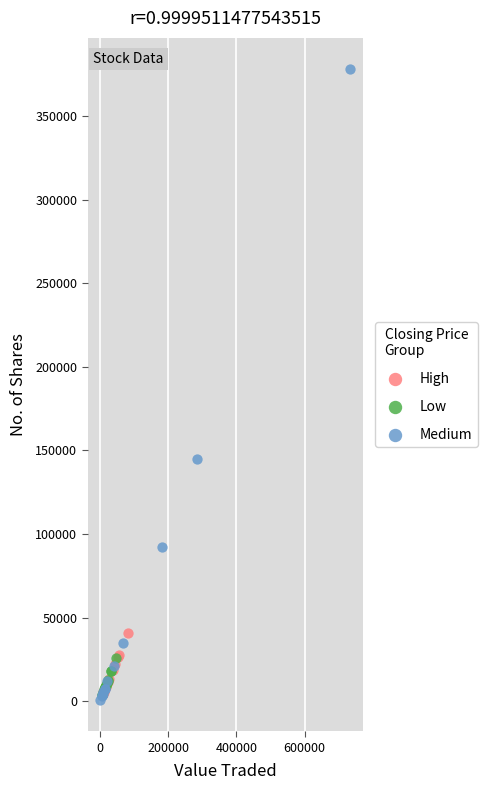

Which series contains the highest Y value?

Medium